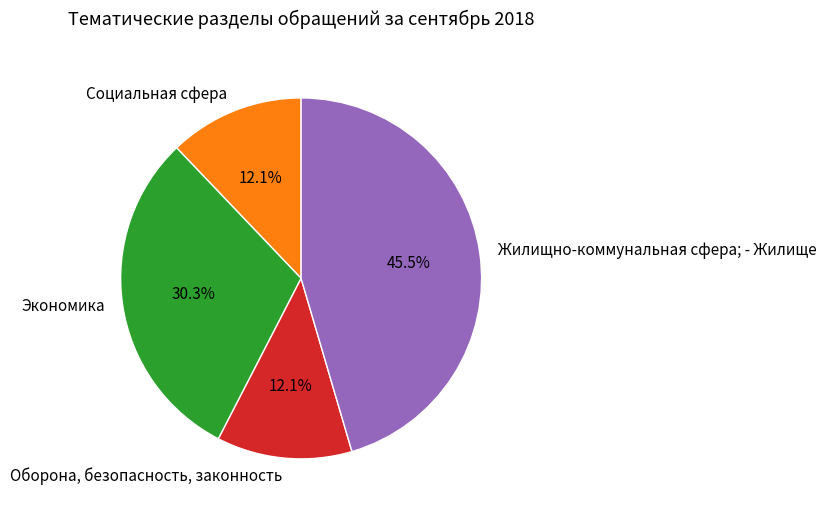

Does any single category account for the majority?

No